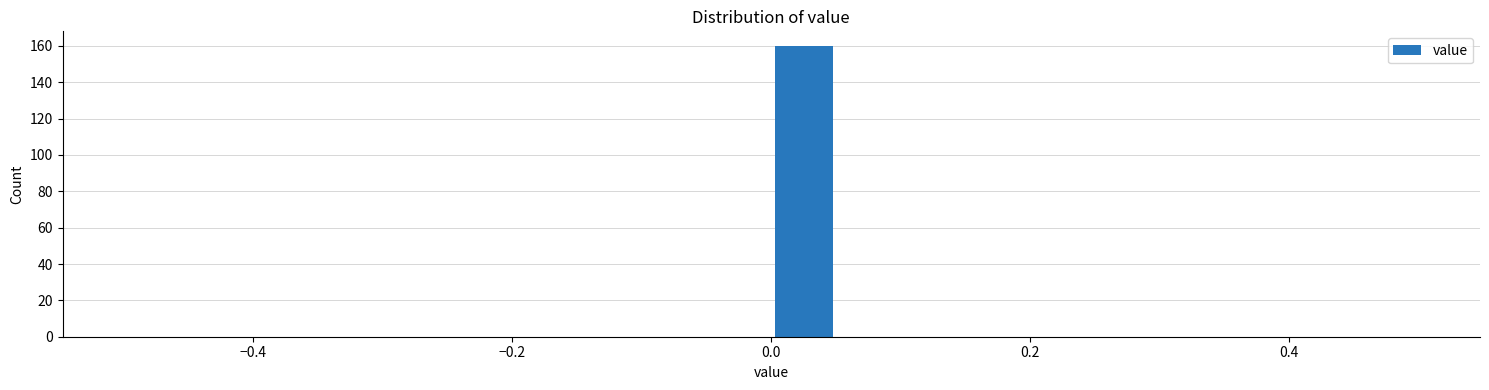

Around what value on the x-axis is the tallest bar? Give the approximate position of its centre, as read against the axis.

0.02